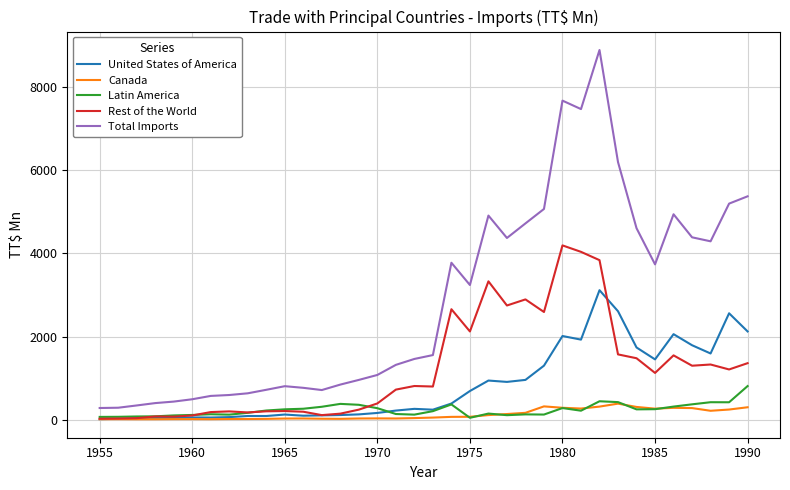

Which series has the largest range (max minus min)?

Total Imports